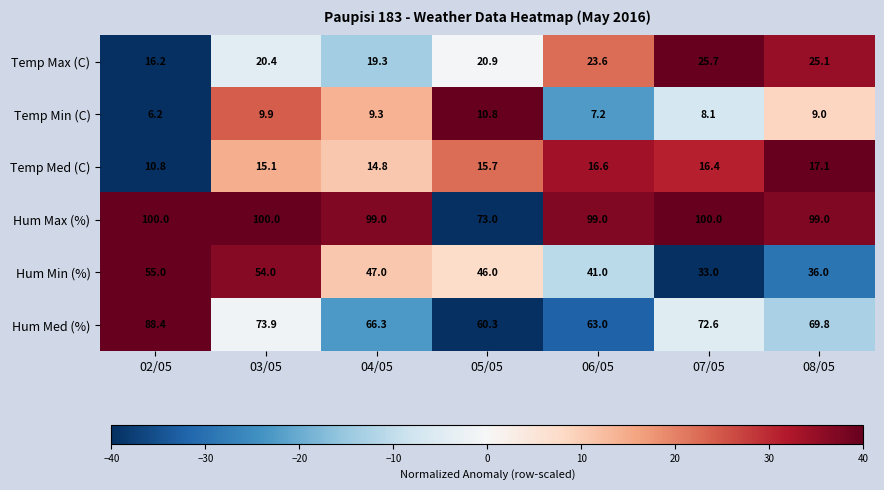

At which label is Temp Max (C) closest to 20?

03/05